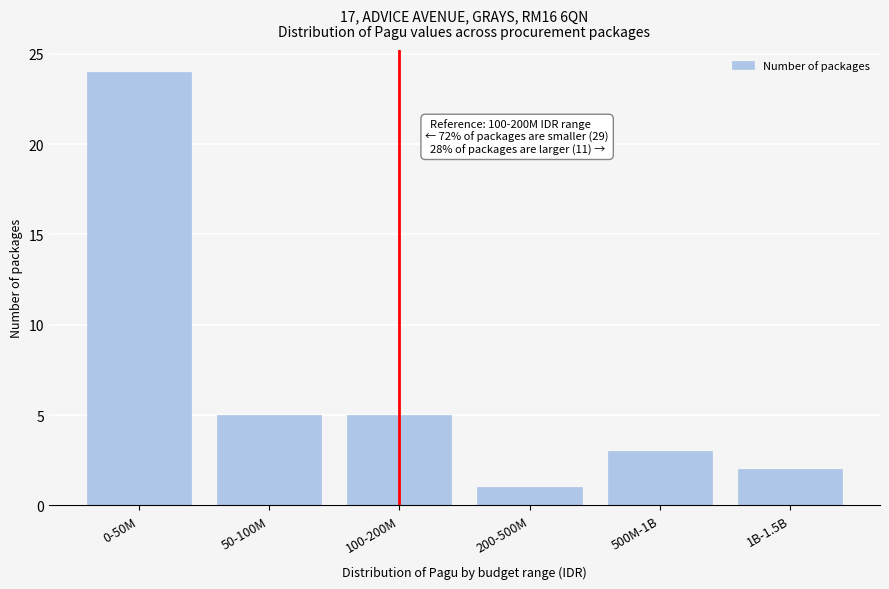

Reading left to right, list all the values displayed in this chart.

24	5	5	1	3	2